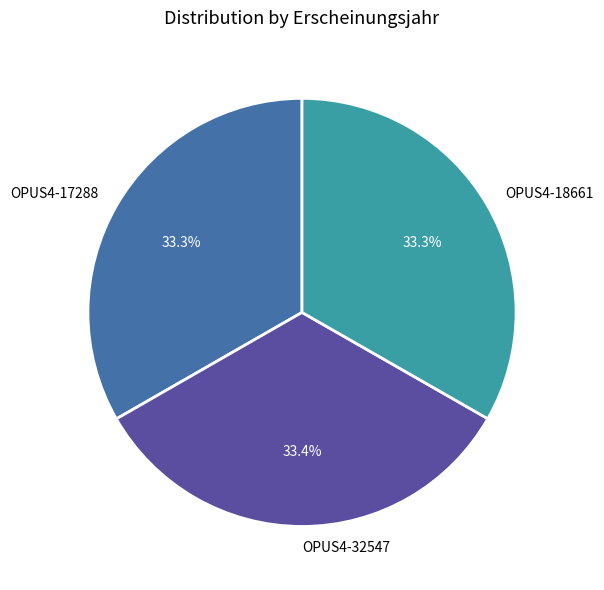

To the nearest percent, what is the average slice percentage?

33%